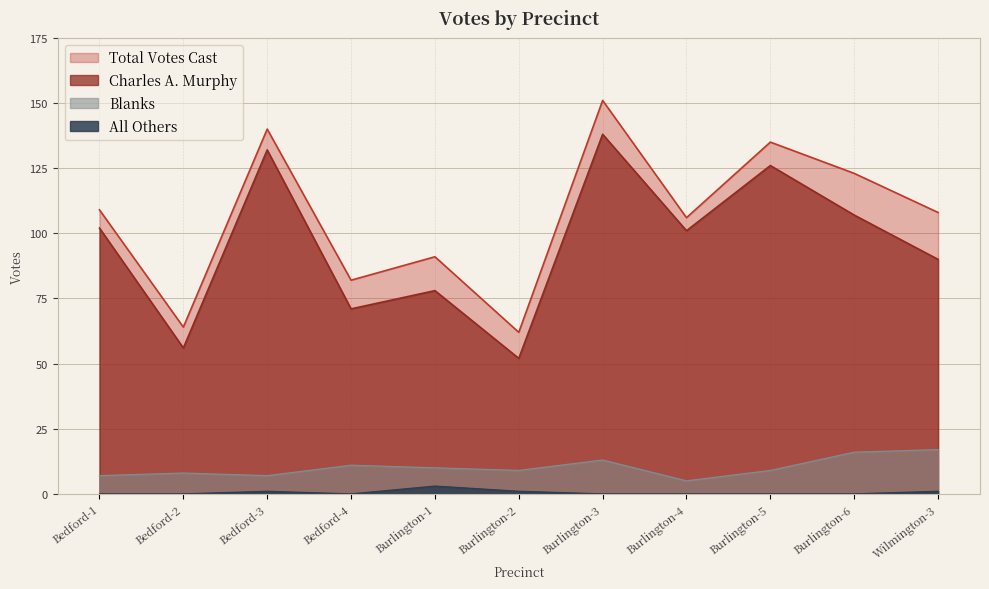

What position from the right is Bedford-4?

8